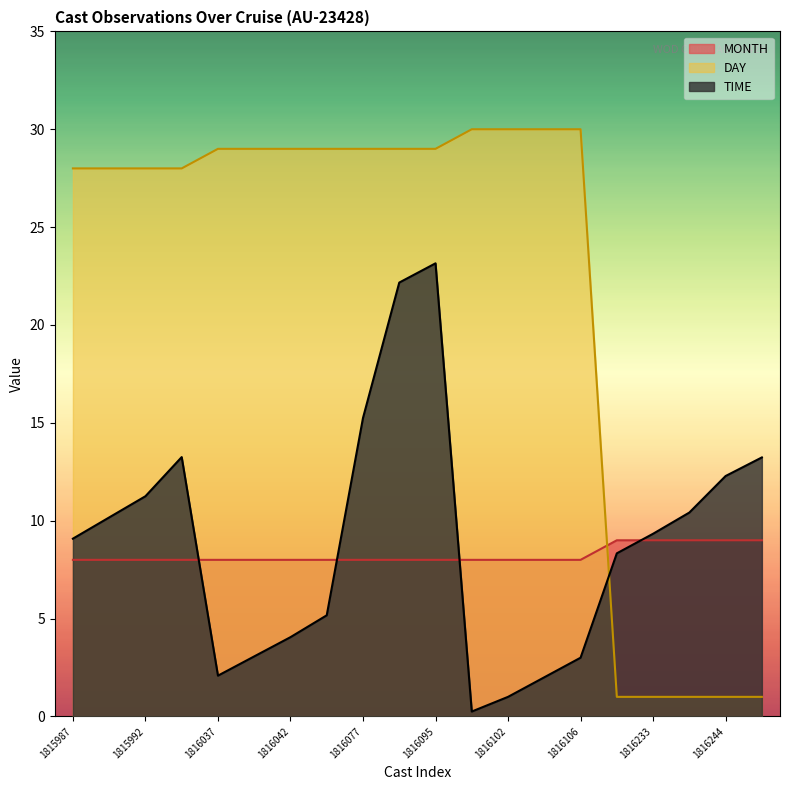

How many intersections are there between TIME and DAY?

1